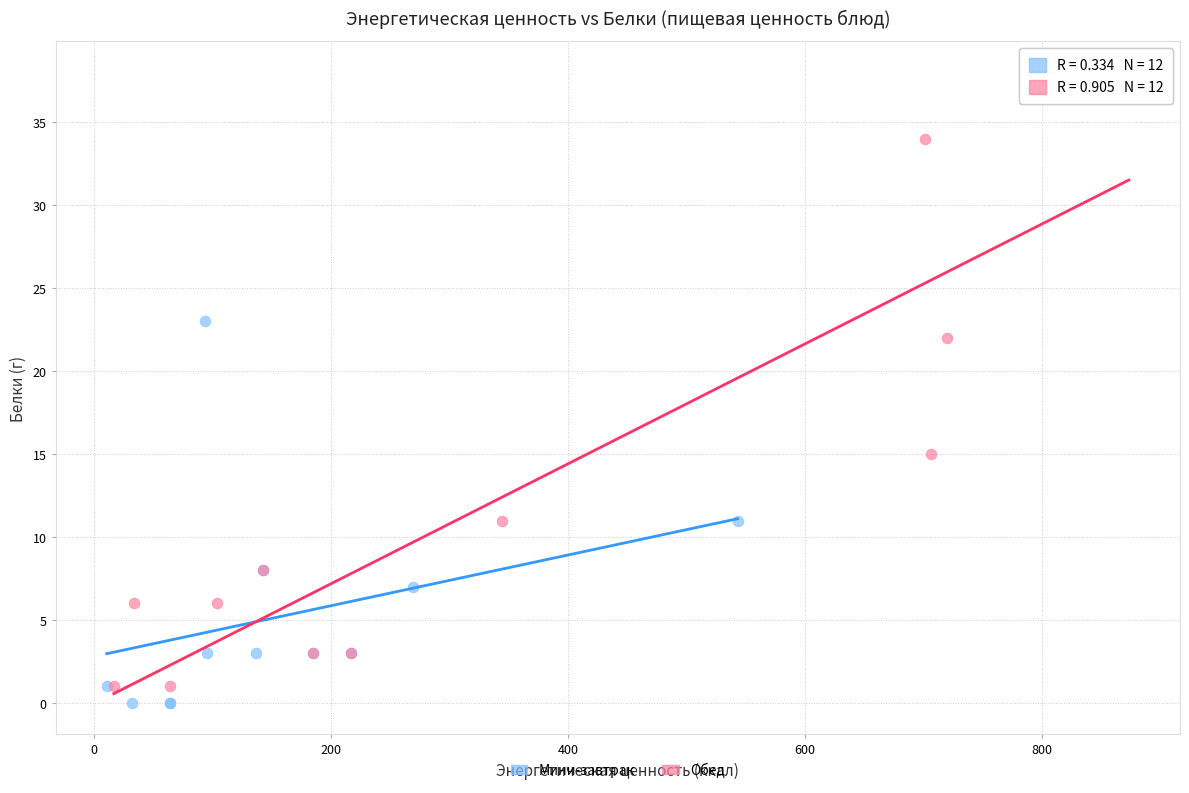

Which series reaches the maximum Y coordinate?

Обед